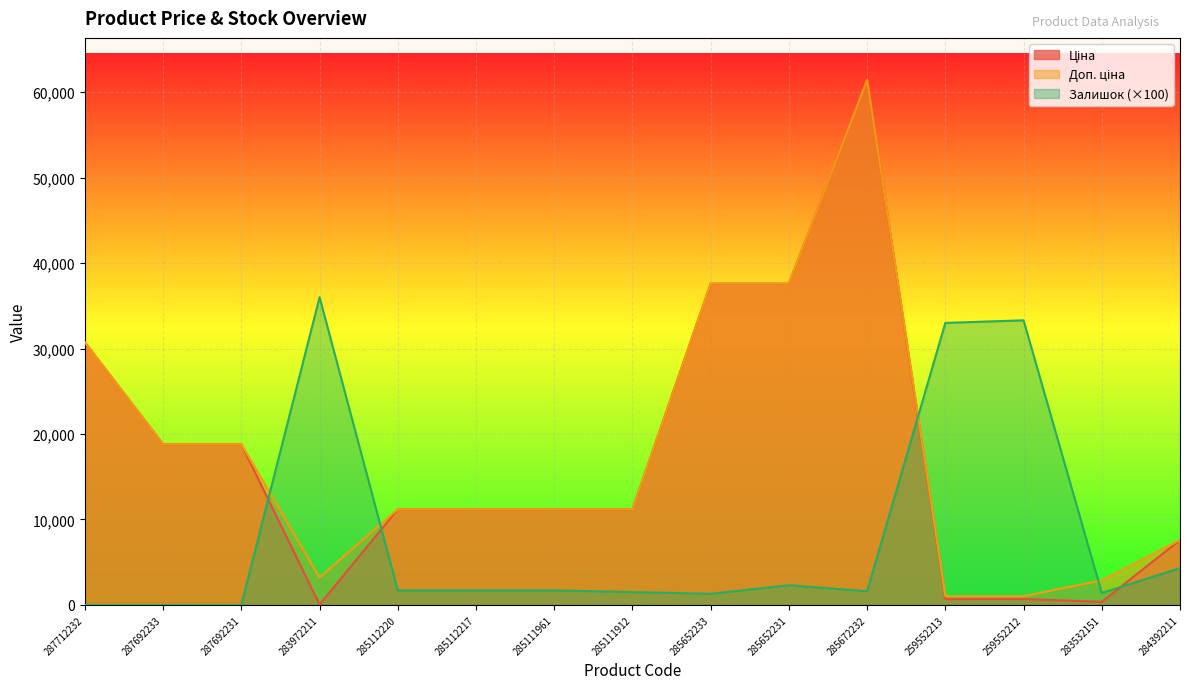

The value of Залишок at 287692233 is 0.0. True or false?

True